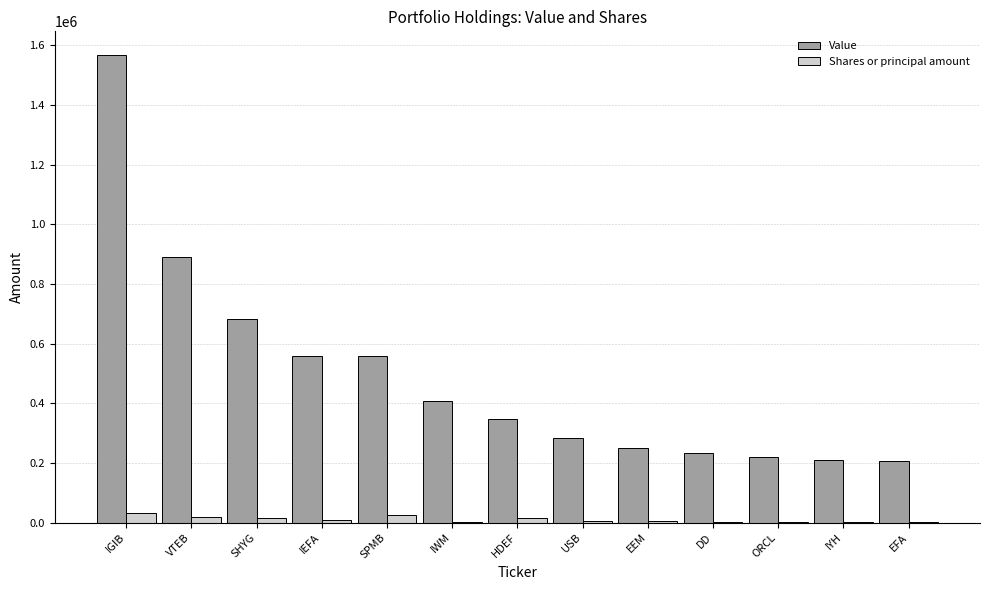

At which category is the sum across all series the highest?

IGIB